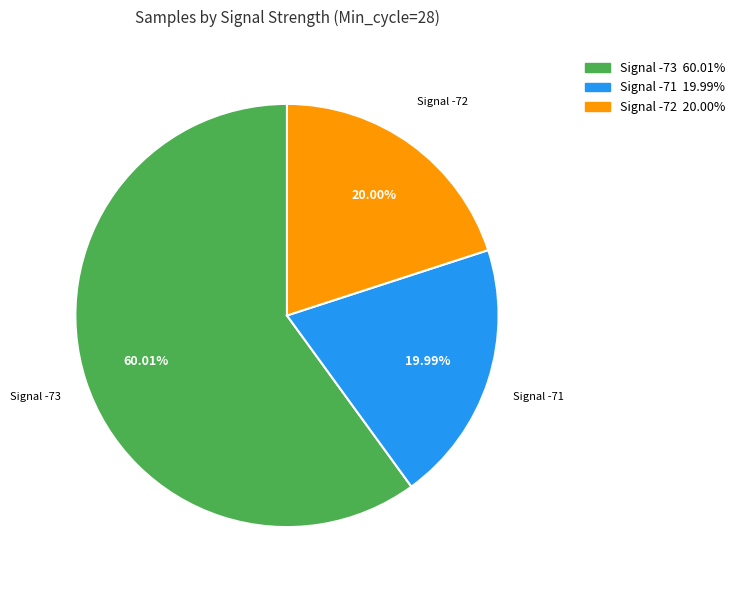

Is Signal -73 the majority of the pie?

Yes